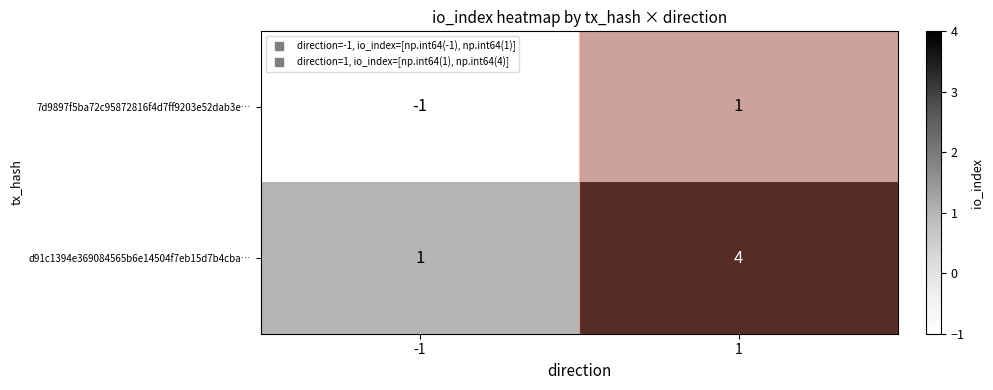

Rank the series by their average value, from highest to lowest.

d91c1394e369084565b6e14504f7eb15d7b4cba…, 7d9897f5ba72c95872816f4d7ff9203e52dab3e…